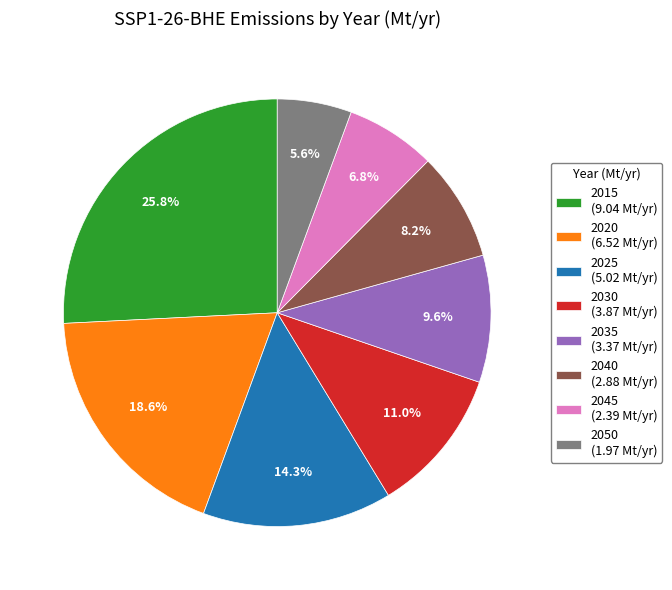

What is the largest slice in the pie chart?

2015